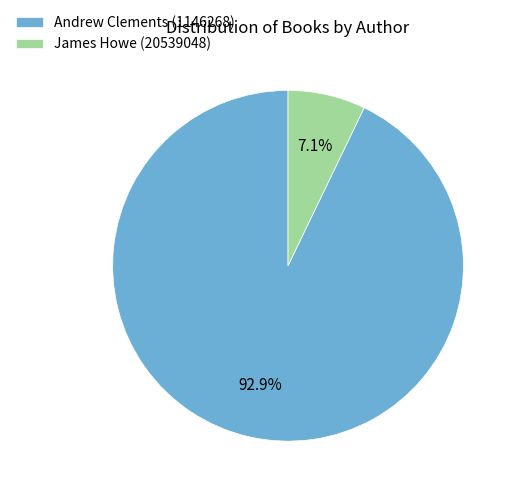

How much of the chart is everything except James Howe (20539048)?

92.9%